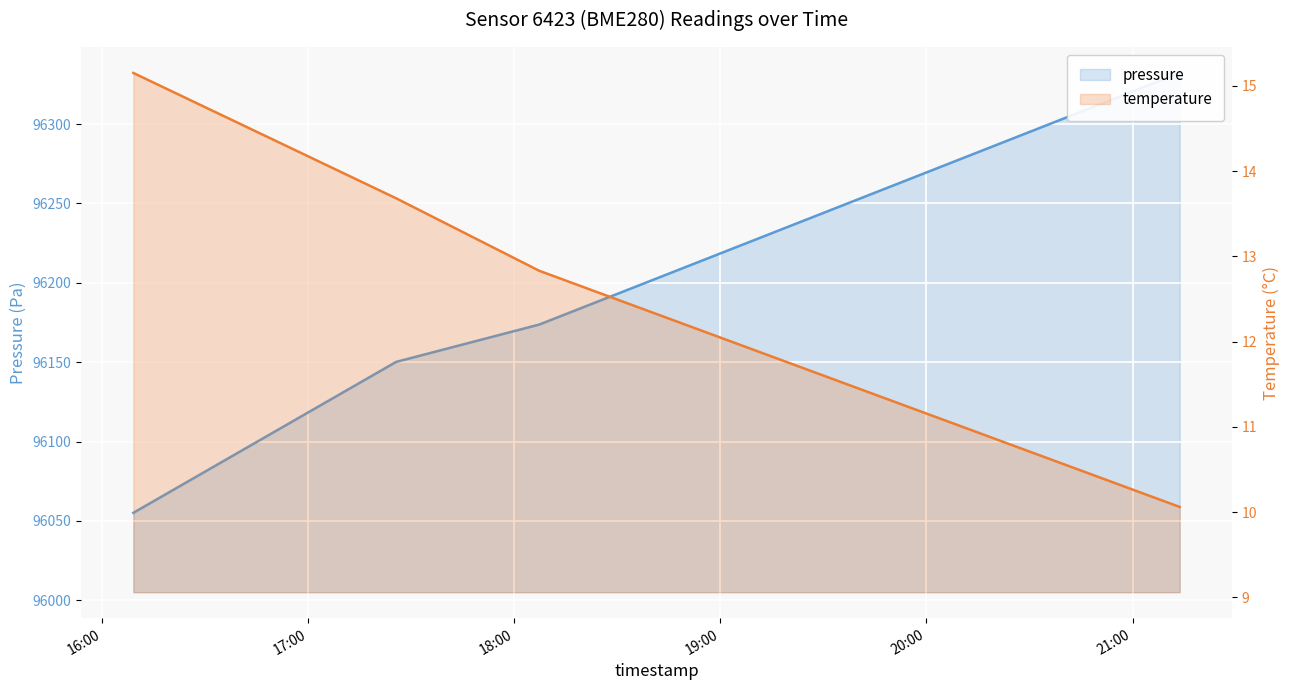

The pressure series shows 172102.4 at 16:00. True or false?

False